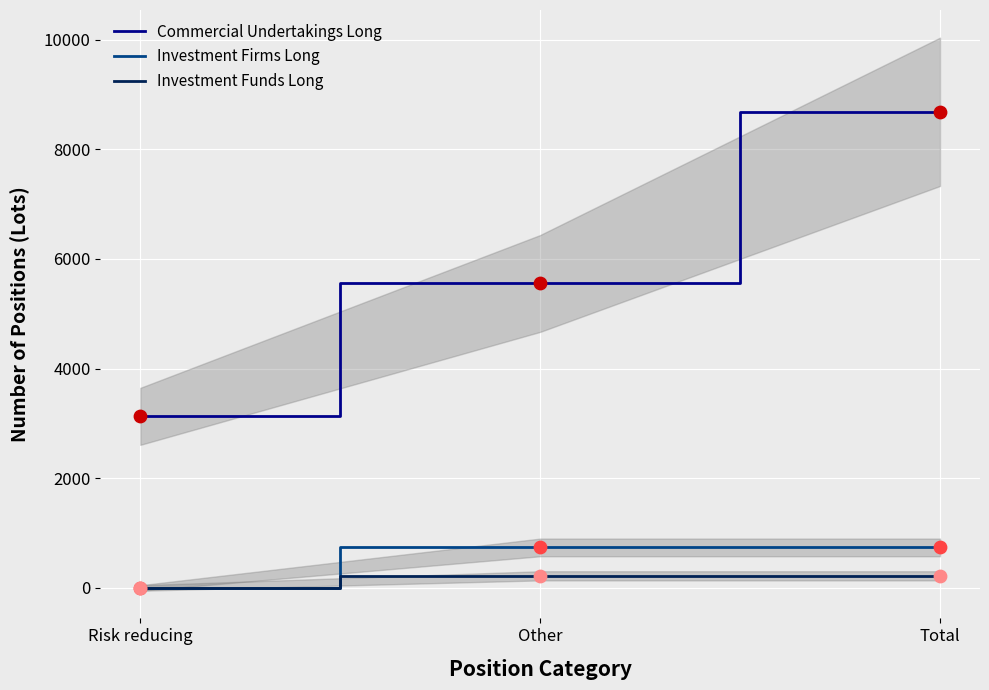

At how many categories does at least one series exceed 4807?

2